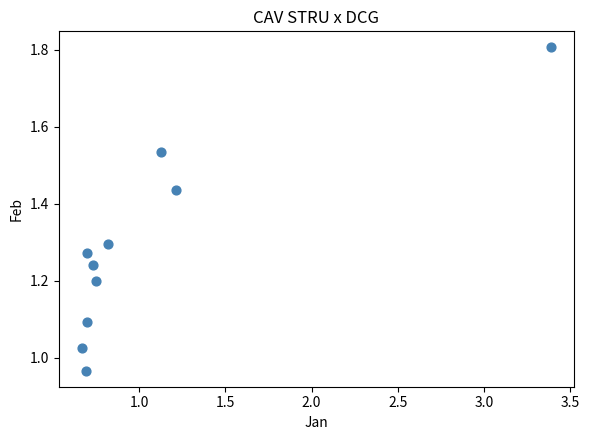

What is the average X value?

1.1